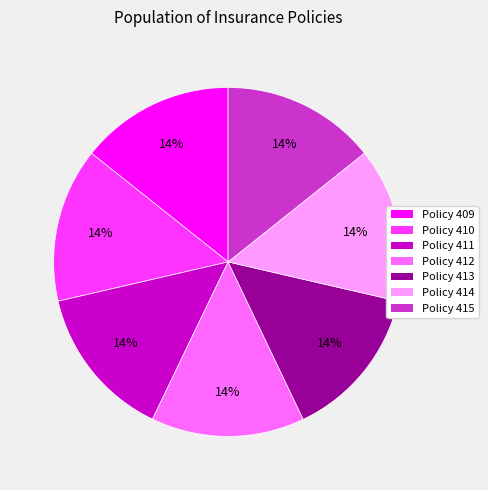

Is there any slice that represents more than half of the pie?

No